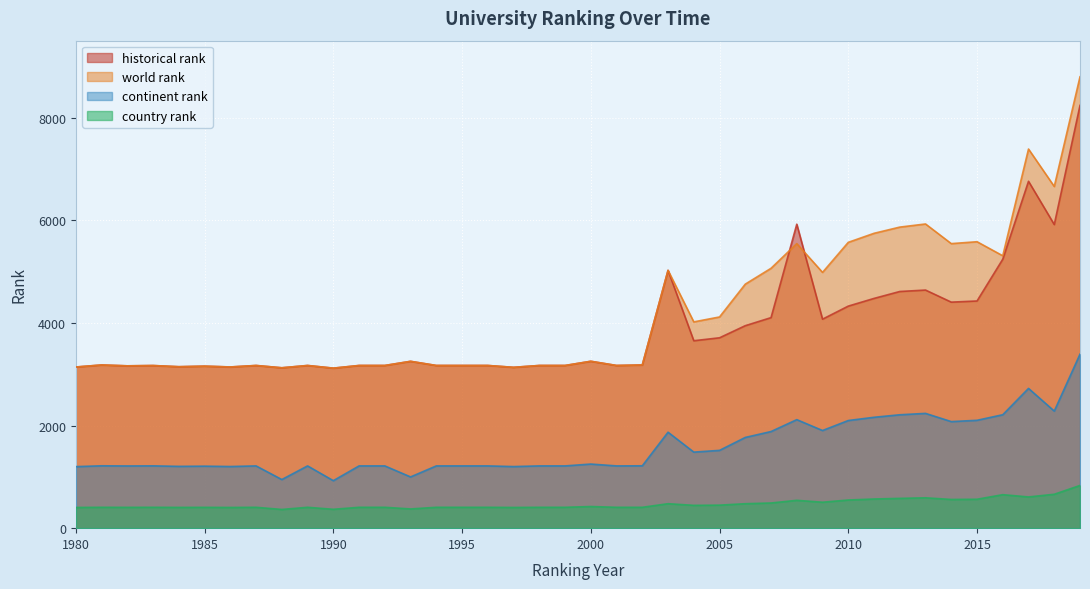

Does the chart display data point markers on the line(s)?

No